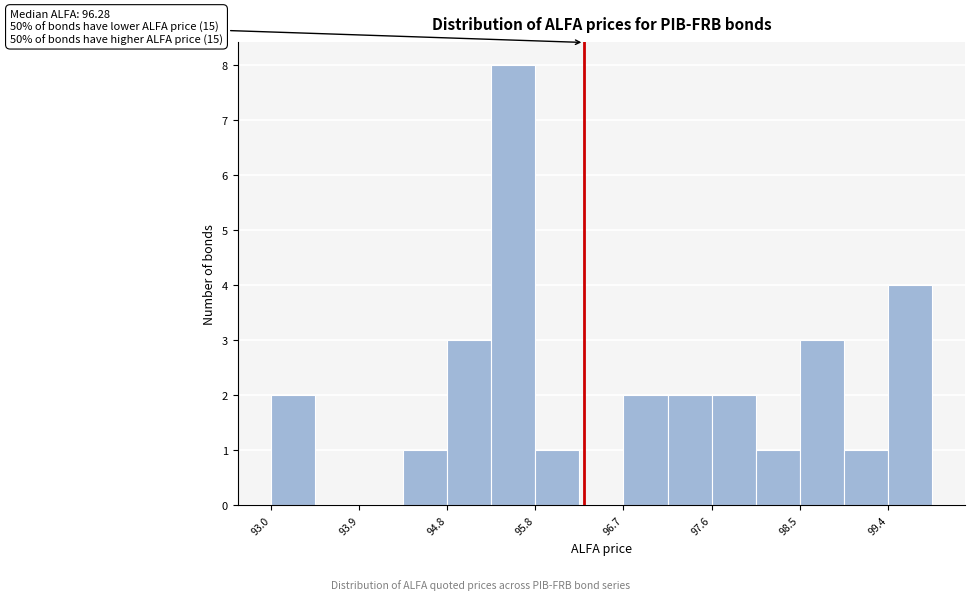

Over which range of the x-axis is the bar tallest?

95.3 to 95.8